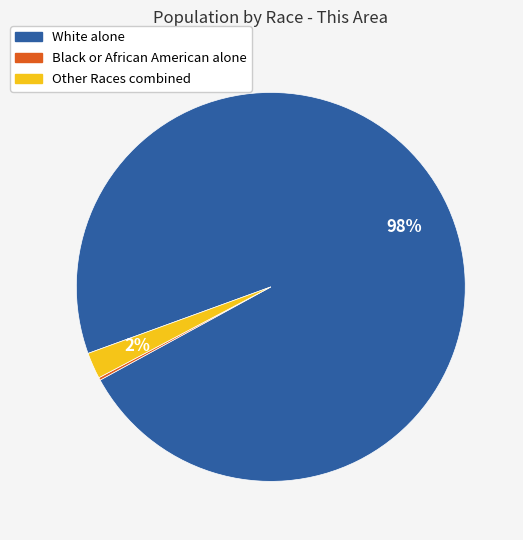

To the nearest percent, what is the average slice percentage?

33%